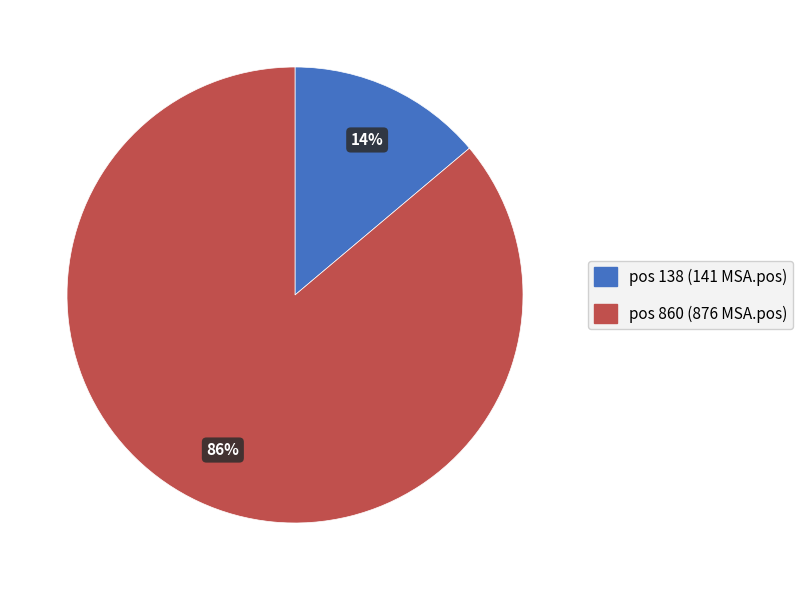

Which has a higher value, pos 860 (876 MSA.pos) or pos 138 (141 MSA.pos)?

pos 860 (876 MSA.pos)